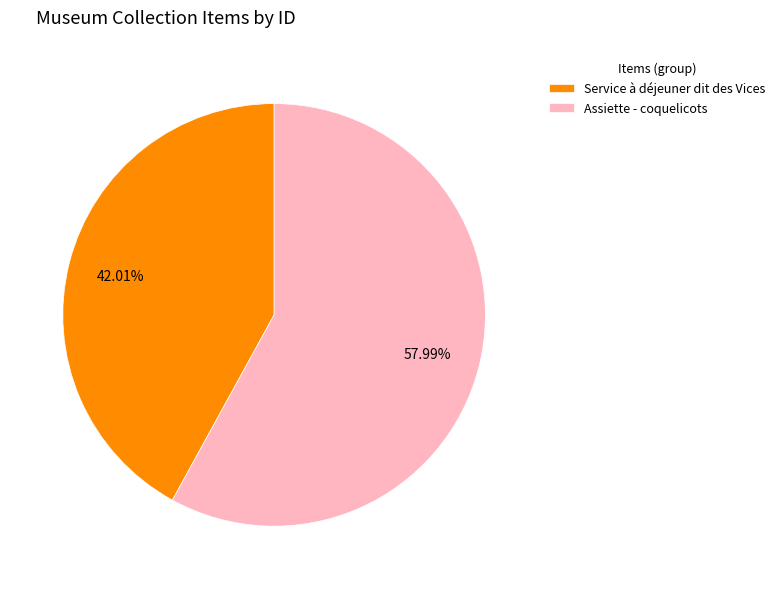

Is it true that Service à déjeuner dit des Vices is 42% of the pie?

True